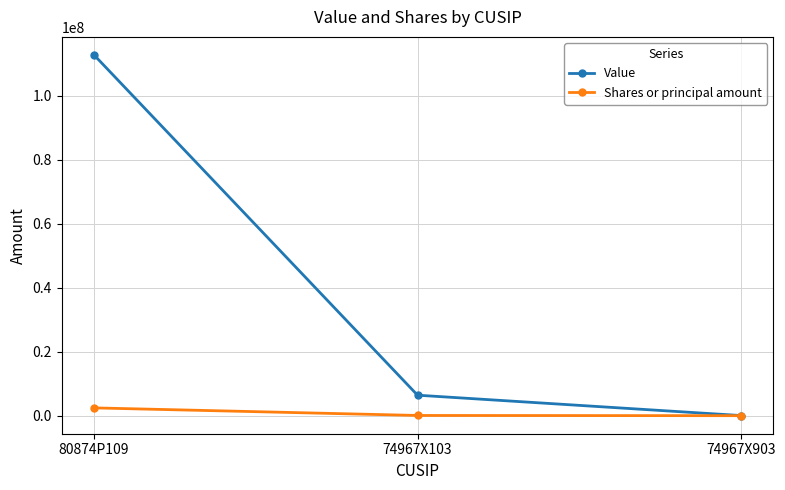

Which series has the largest total across all categories?

Value